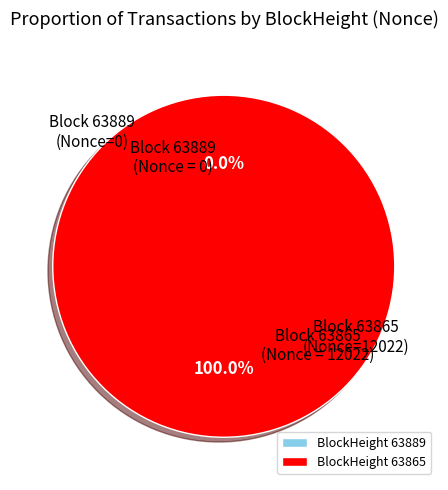

Which slice represents more than half of the pie?

63865